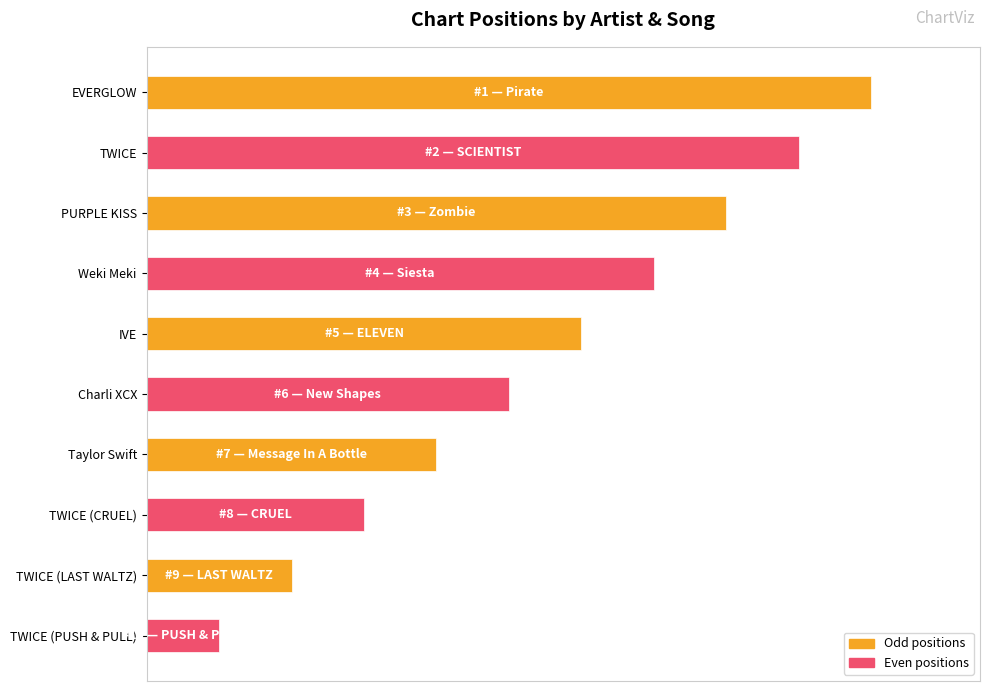

List the labels in order of value, largest first.

EVERGLOW, TWICE, PURPLE KISS, Weki Meki, IVE, Charli XCX, Taylor Swift, TWICE (CRUEL), TWICE (LAST WALTZ), TWICE (PUSH & PULL)